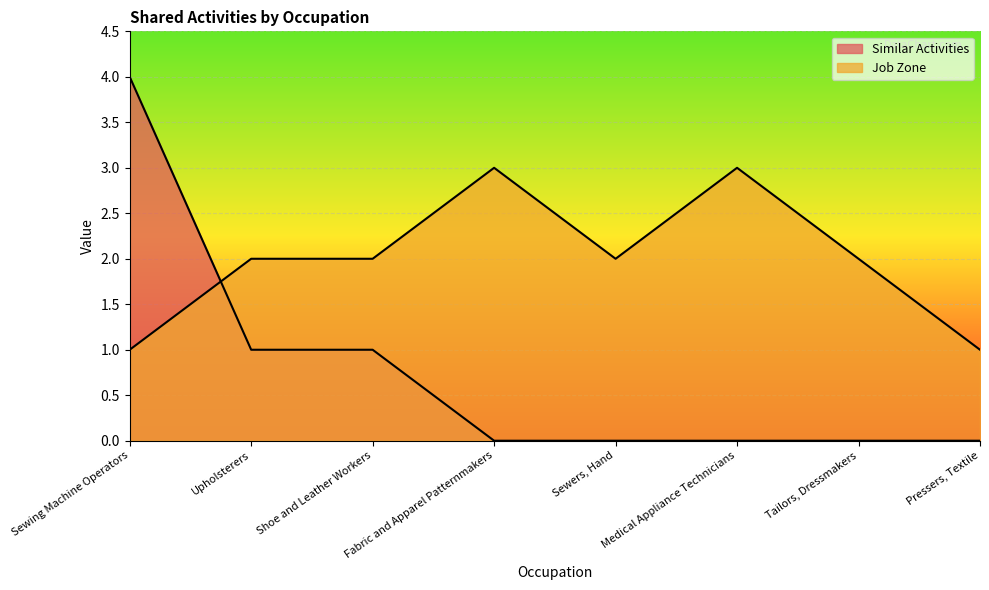

What is the difference between the second highest and second lowest values in the Job Zone series?

2